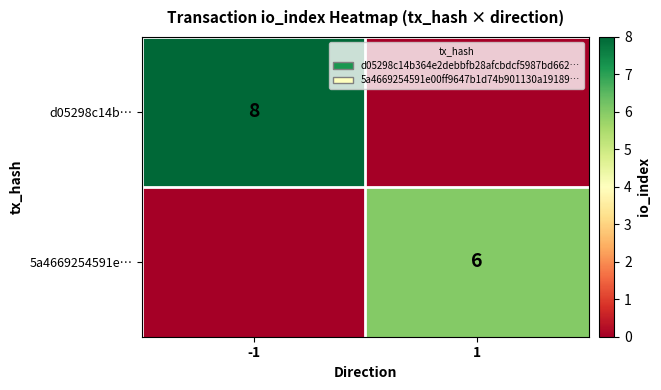

True or false: d05298c14b… has a value of 8 at -1.

True